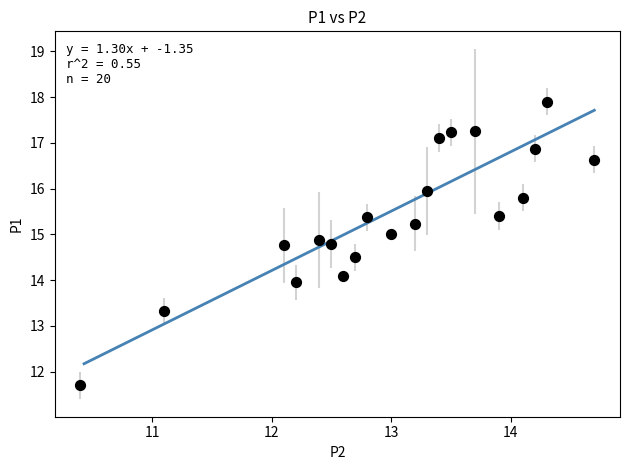

What is the range of Y values (max minus min)?

6.2